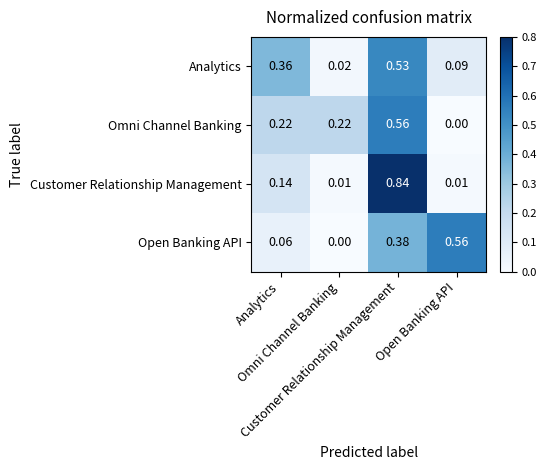

At Open Banking API, list the series in order from smallest to largest.

Omni Channel Banking, Customer Relationship Management, Analytics, Open Banking API